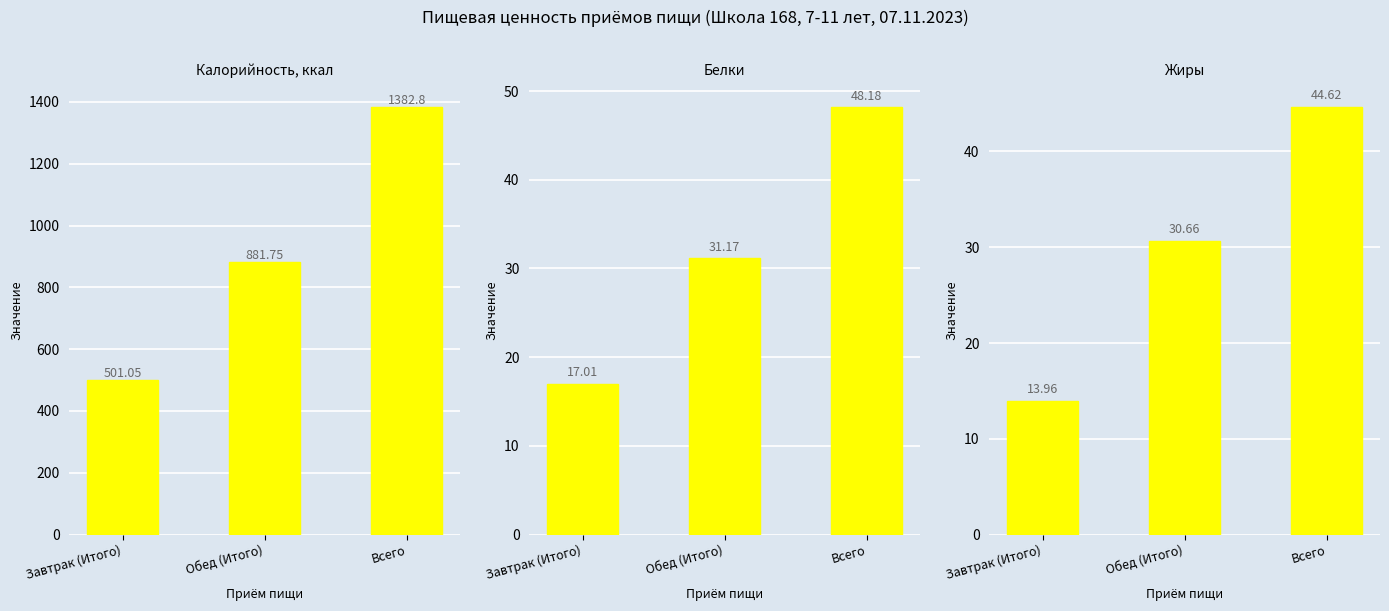

The value of Жиры at Завтрак (Итого) is 8.5. True or false?

False